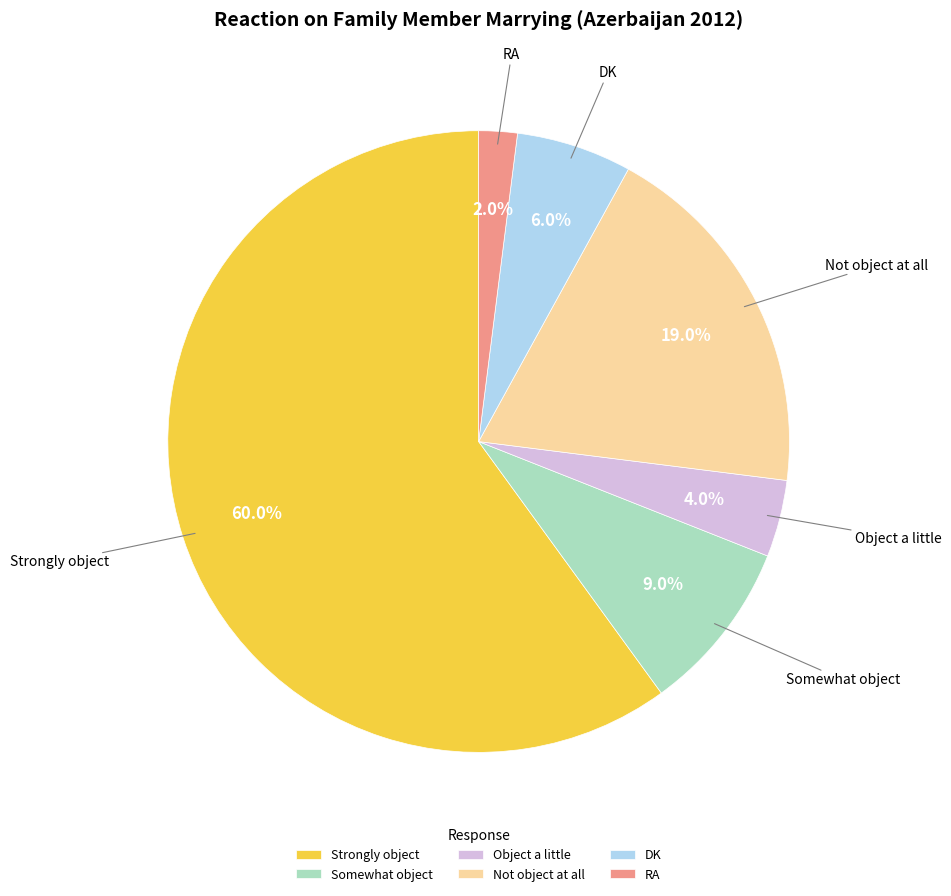

What is the total percentage of Somewhat object and RA?

11.0%